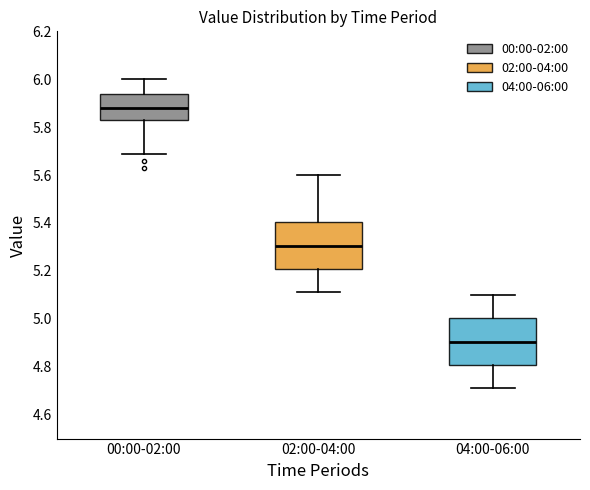

Where does the upper whisker of the box for 04:00-06:00 end on the y-axis? The values are not printed on the chart, so give them approximately, as read against the axis.

5.10